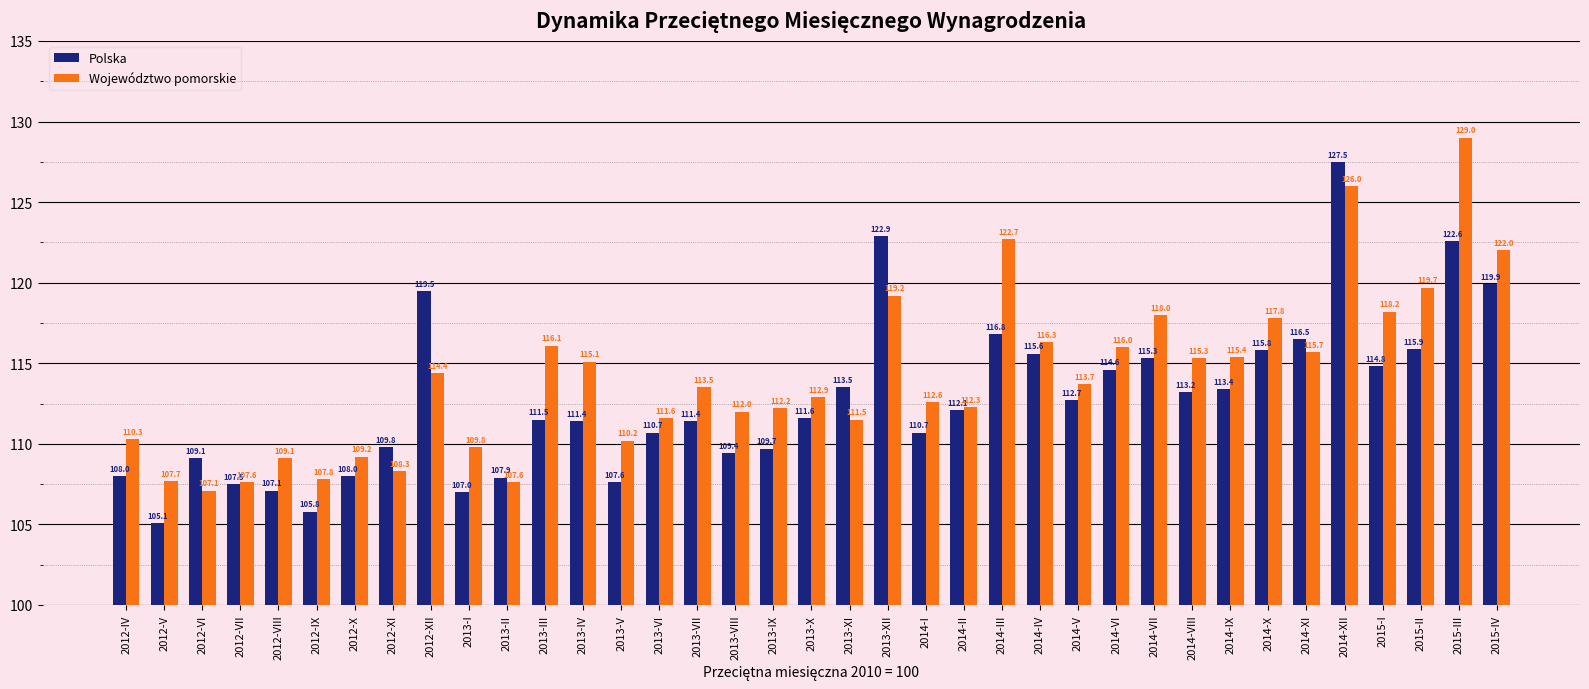

Which series has the largest total across all categories?

Województwo pomorskie